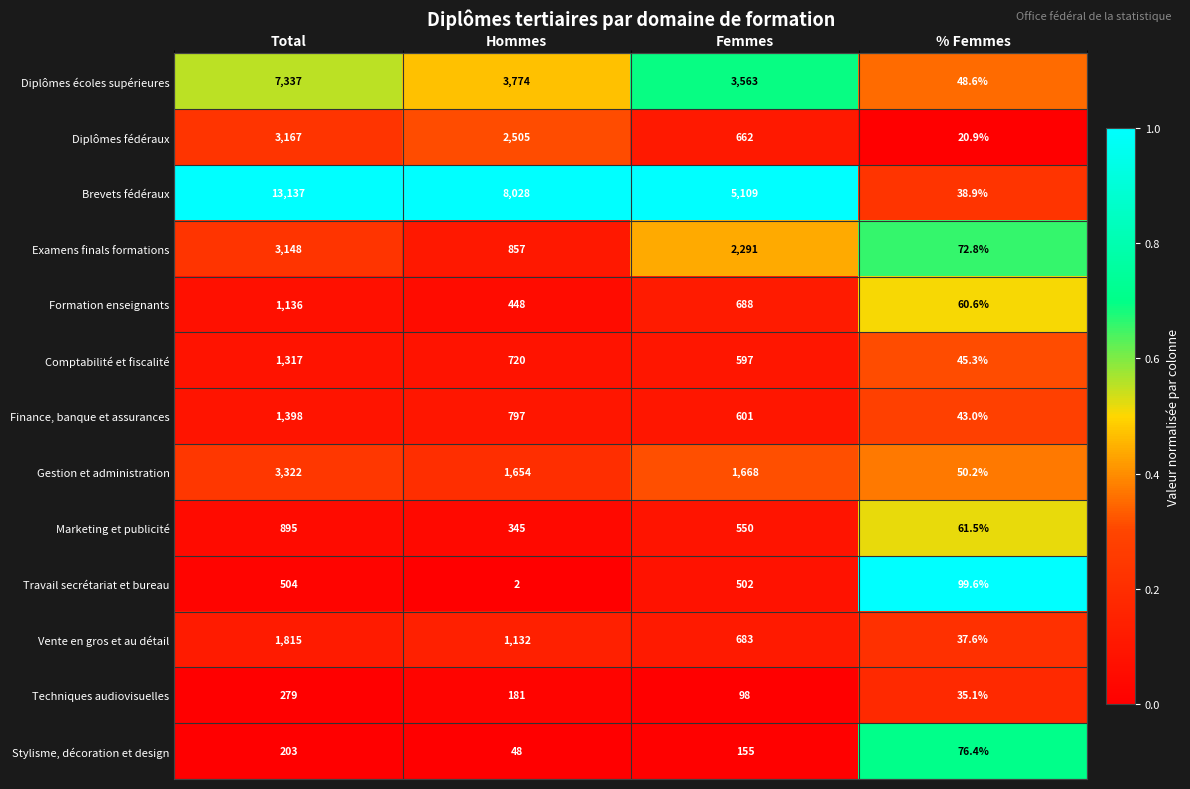

What is the difference between the maximum and minimum values in the Travail secrétariat et bureau series?

502.0